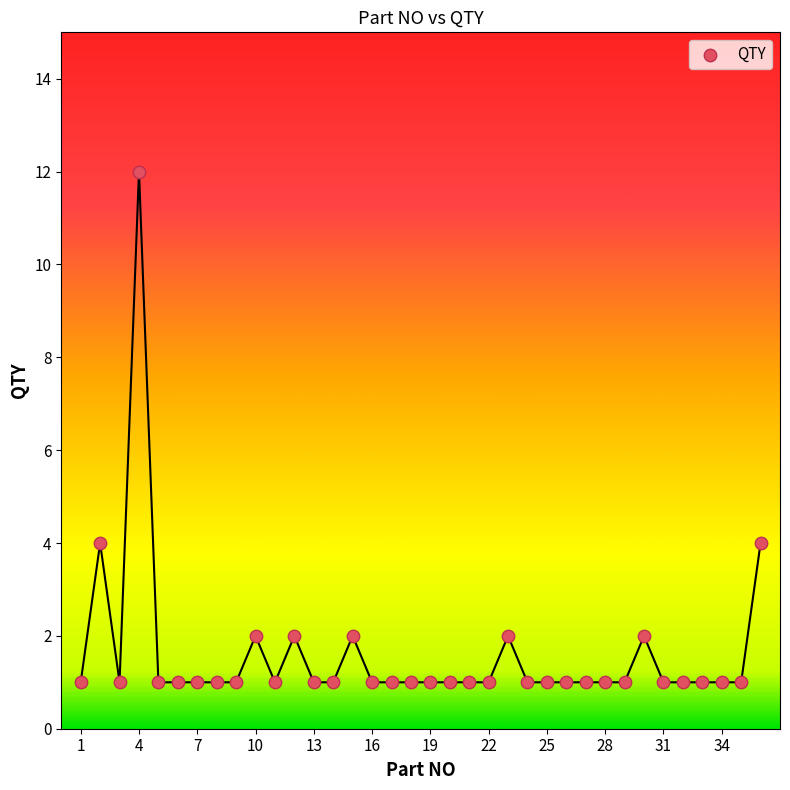

What is the range of Y values (max minus min)?

11